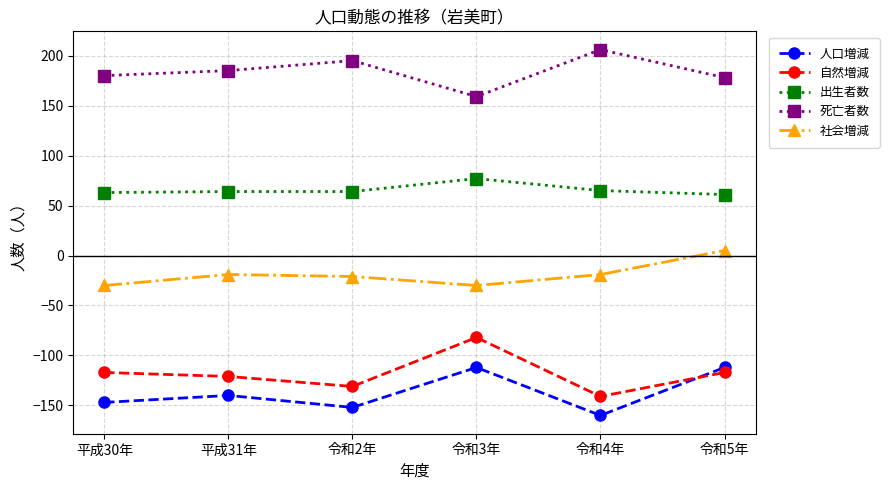

Rank the series by their maximum value, from highest to lowest.

死亡者数, 出生者数, 社会増減, 自然増減, 人口増減